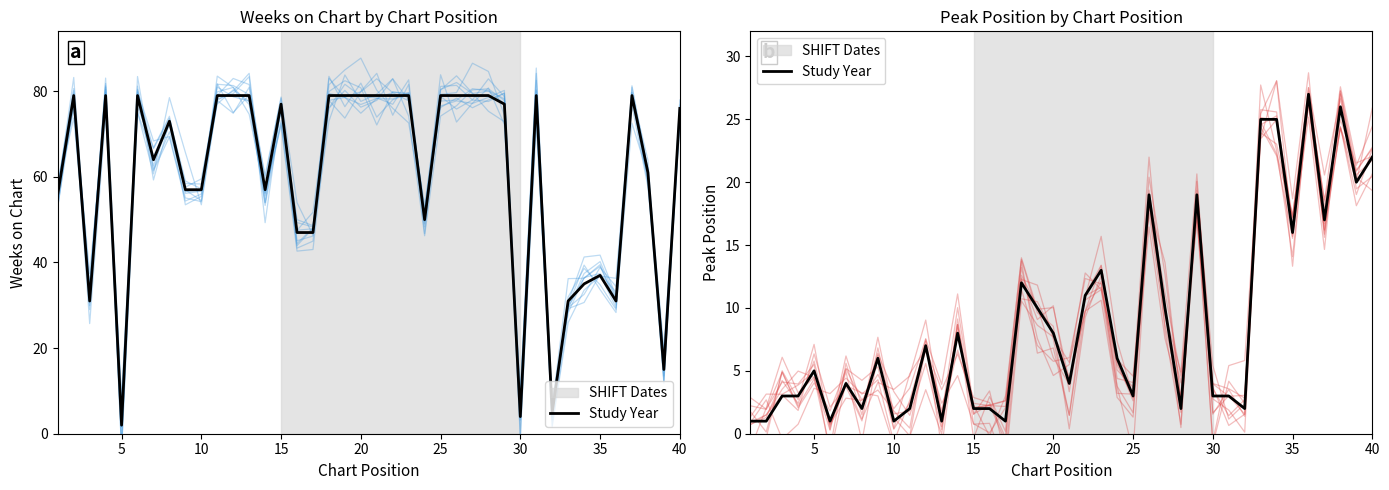

How many interior local valleys (lower than both neighbors) does the data have?

12